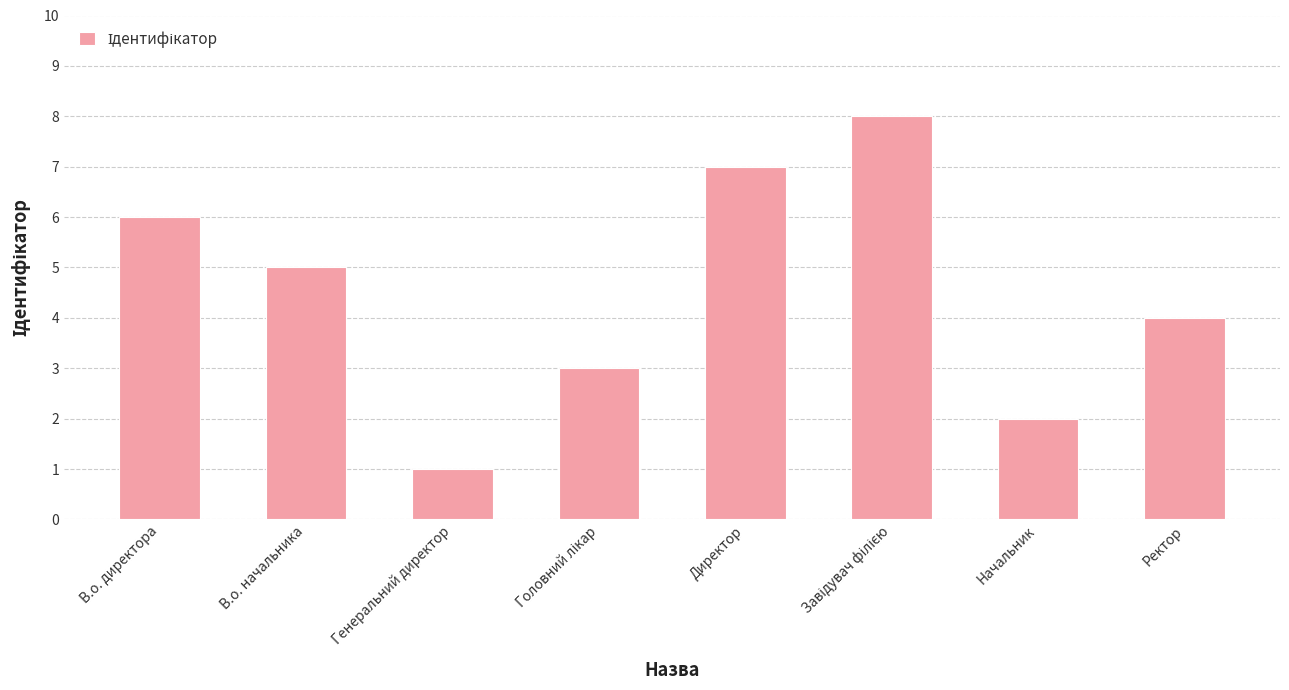

What position from the left is Директор?

5